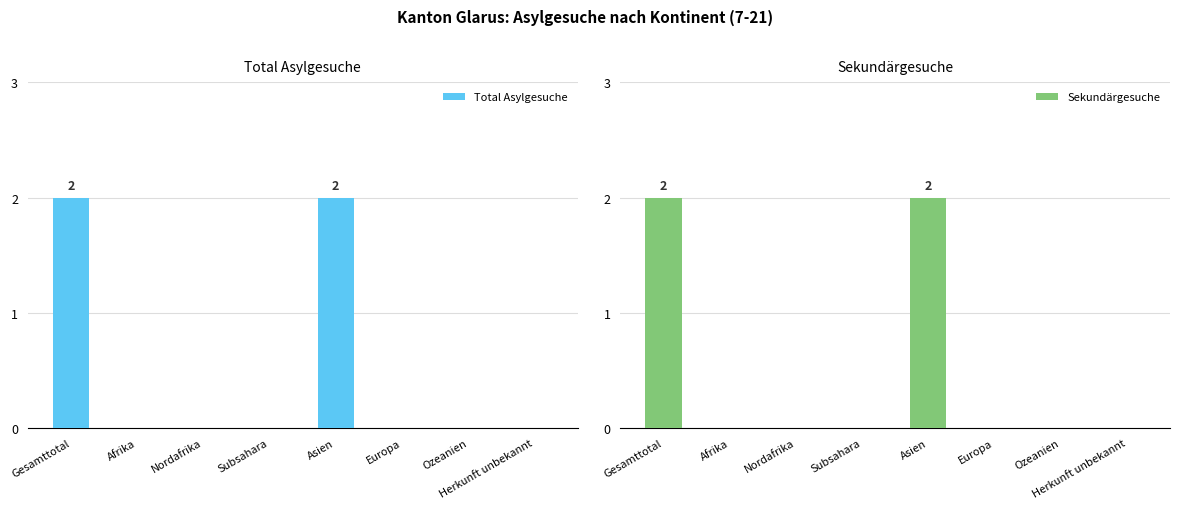

What is the label of the 2nd bar from the left?

Afrika